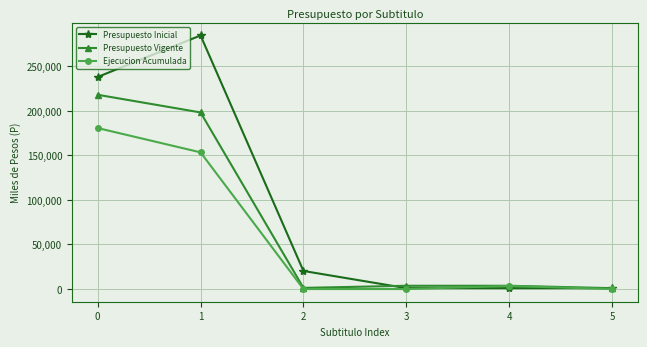

How many lines are shown in the chart?

3